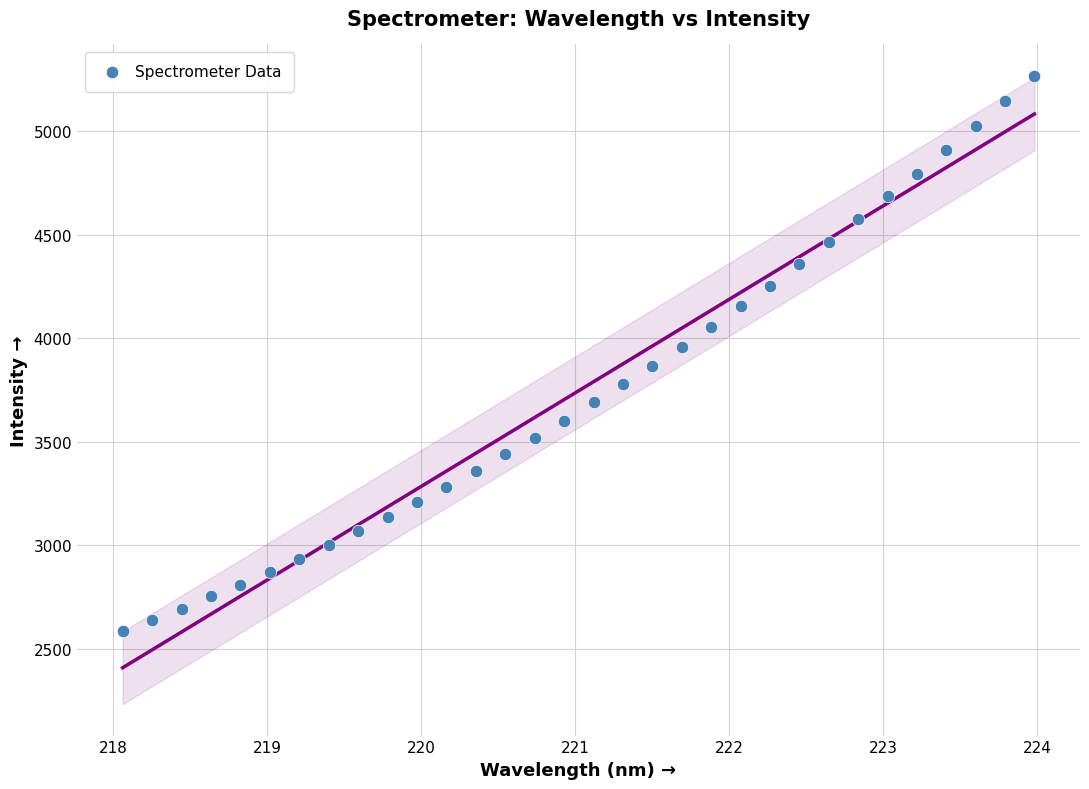

What is the range of Y values (max minus min)?

2680.8